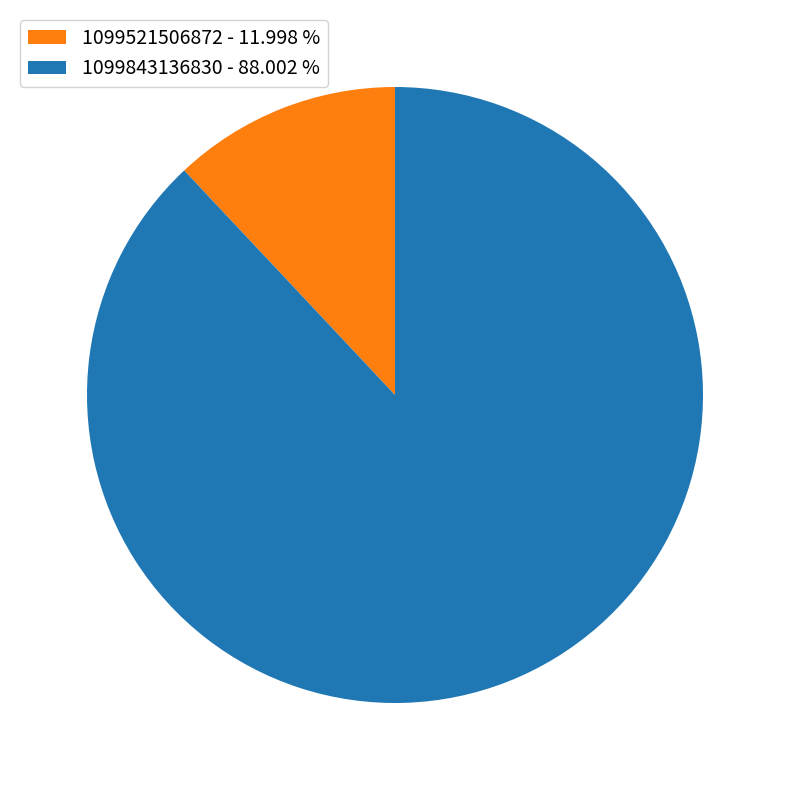

Does 1099843136830 account for over 50% of the chart?

Yes